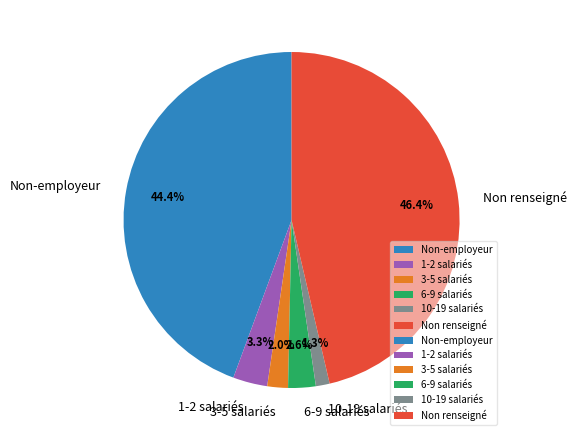

Is there any slice that represents more than half of the pie?

No